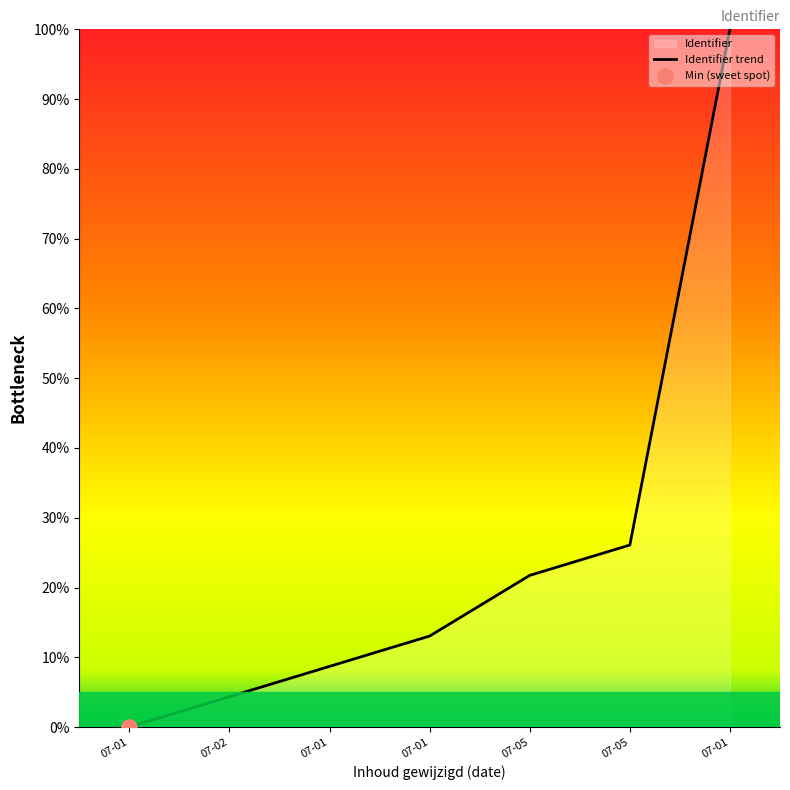

Which has a higher value, 07-05 or 07-02?

07-05